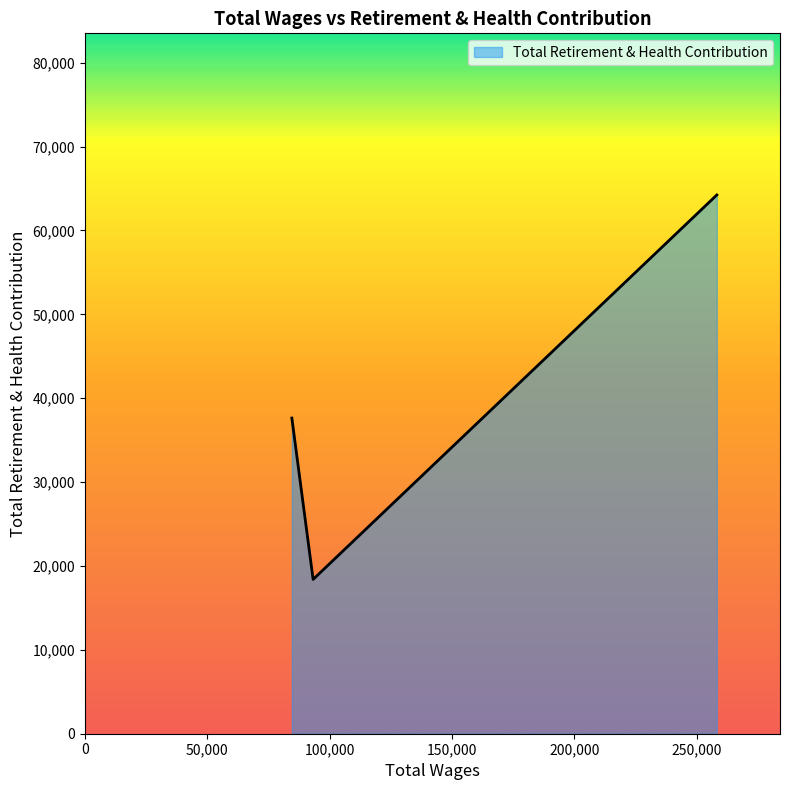

What is the smallest value displayed?

18397